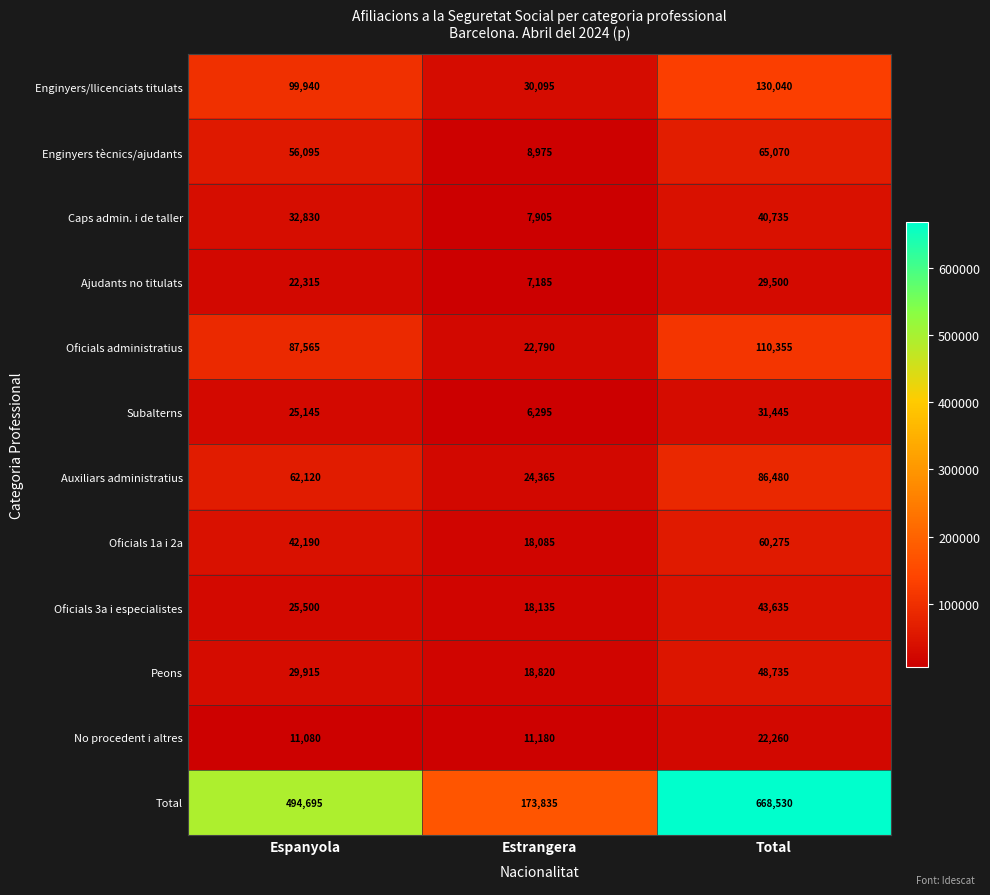

True or false: Oficials 3a i especialistes has a value of 18135 at Estrangera.

True